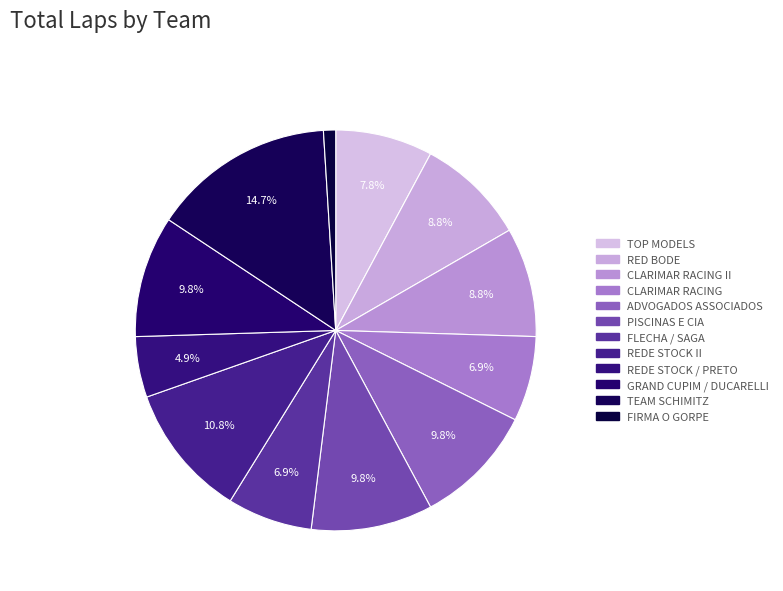

What is the change in value from CLARIMAR RACING II to FLECHA / SAGA?

-2